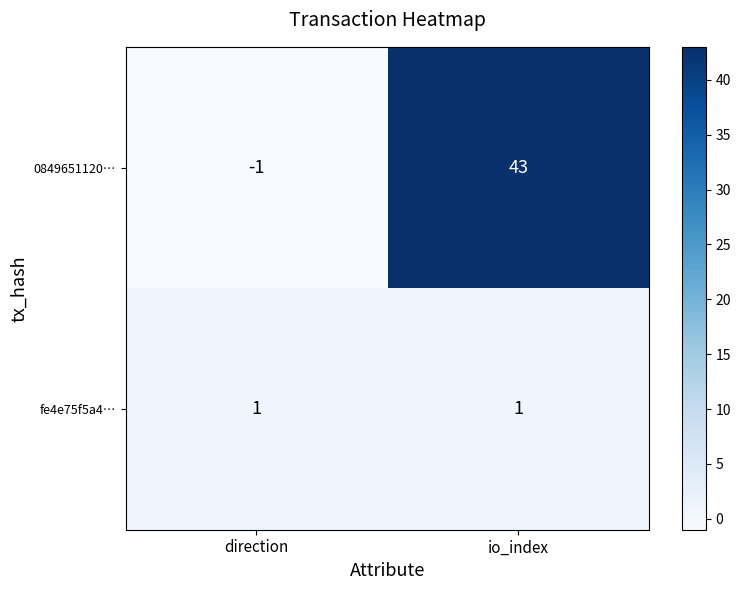

Is it true that 0849651120… equals -1 at direction?

True